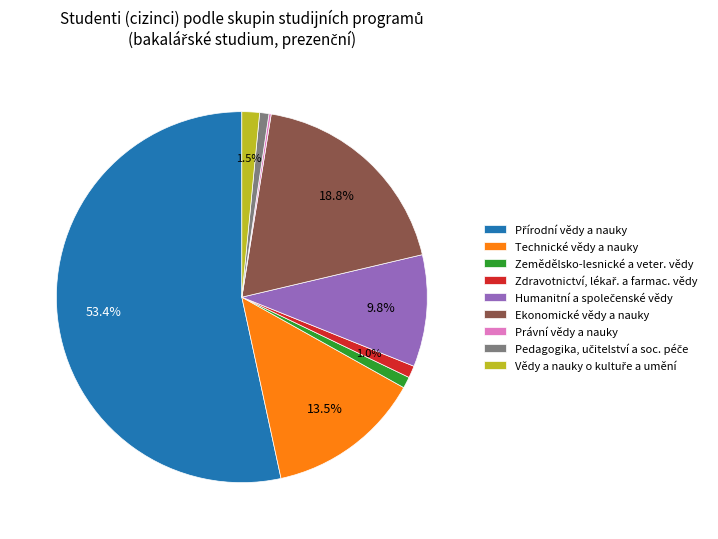

True or false: Ekonomické vědy a nauky accounts for 32% of the total.

False